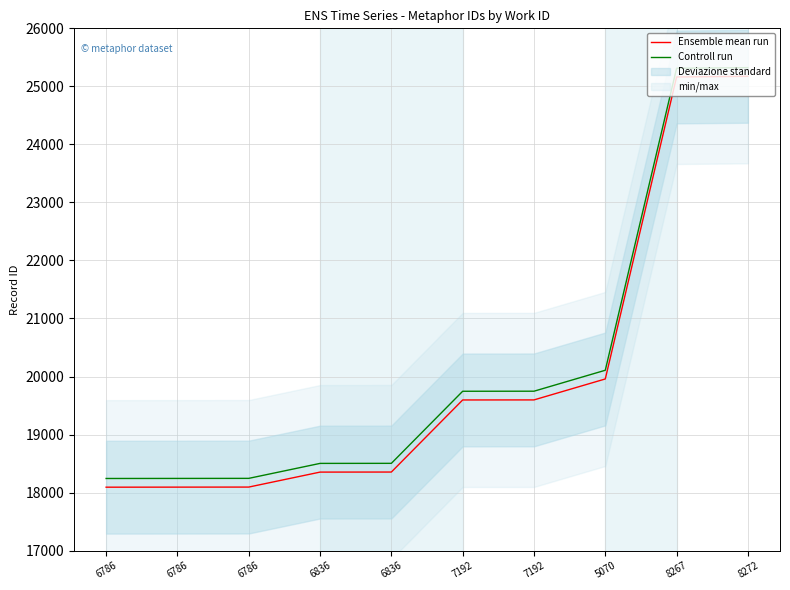

What is the label of the 3rd point from the right?

5070